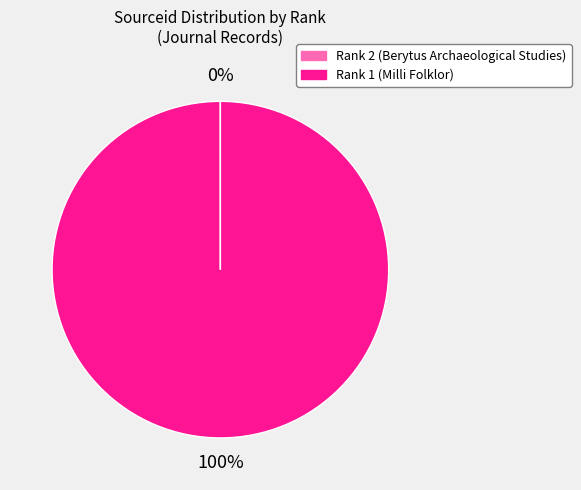

Which category has the biggest portion of the pie?

Rank 1 (Milli Folklor)